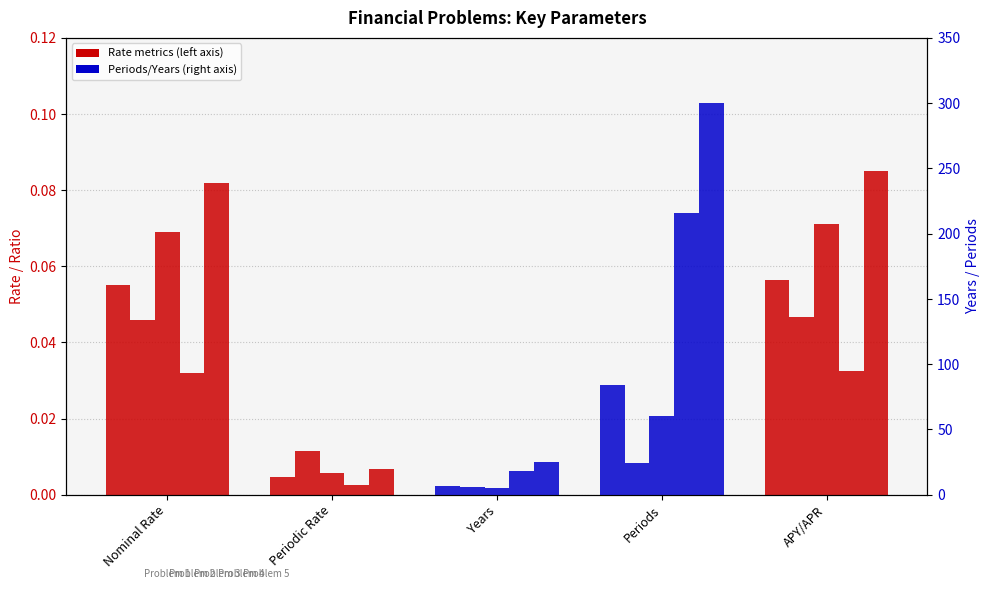

What is the label of the 3rd bar from the left?

Years